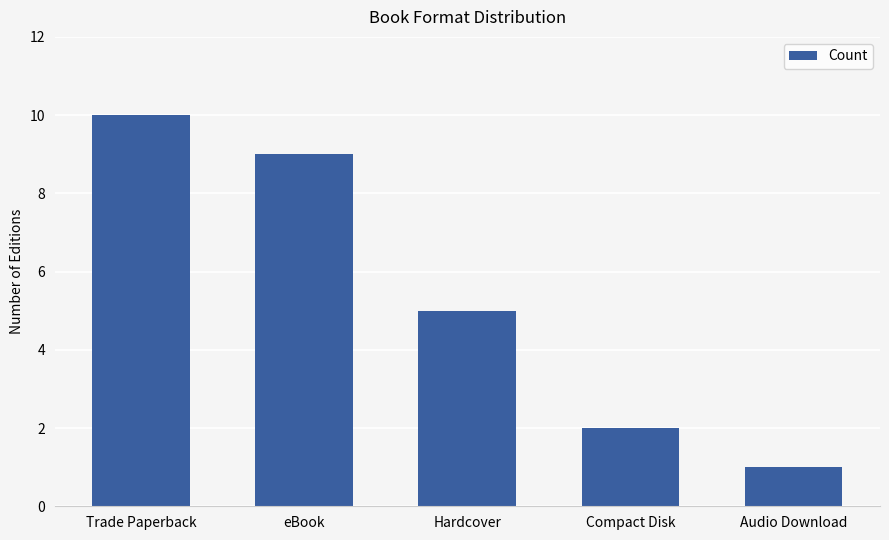

Is it true that the value at Audio Download is 1?

True